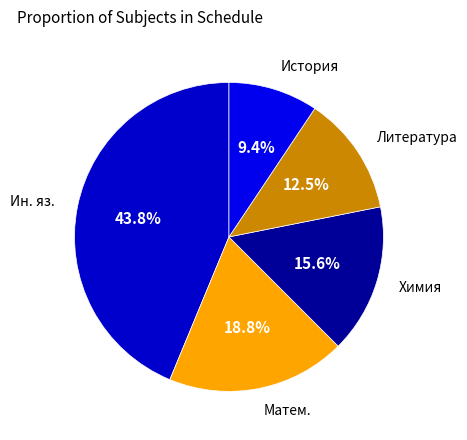

What is the largest slice in the pie chart?

Ин. яз.